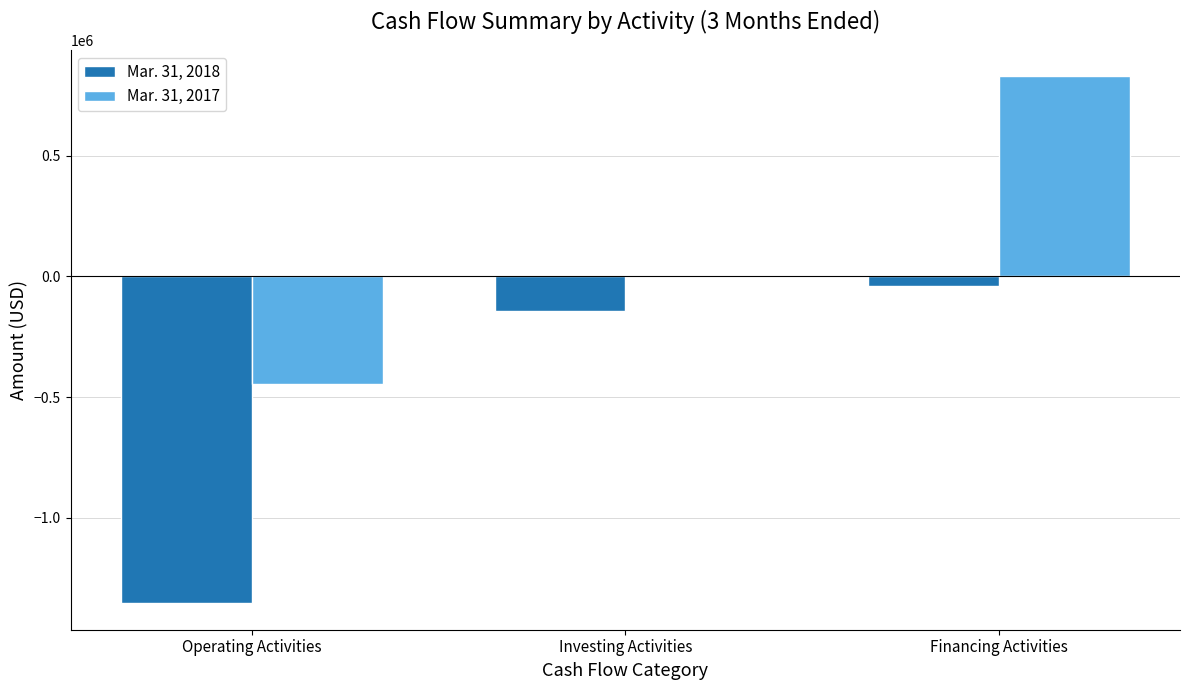

At which label does Mar. 31, 2018 reach its peak?

Financing Activities